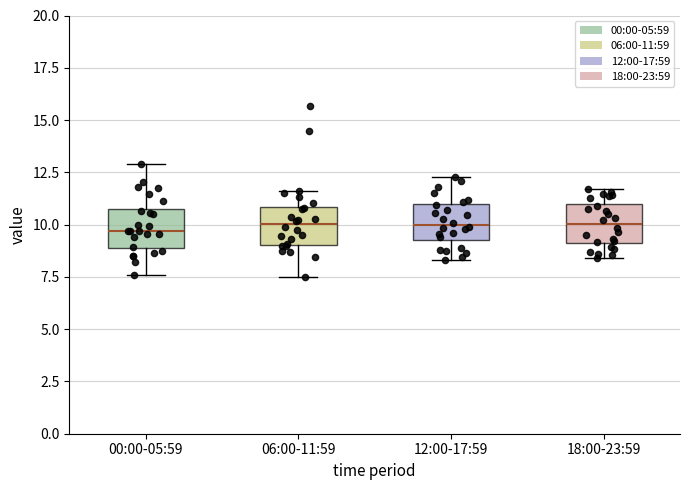

Where does the median line of the box for 06:00-11:59 sit on the y-axis? The values are not printed on the chart, so give them approximately, as read against the axis.

10.0